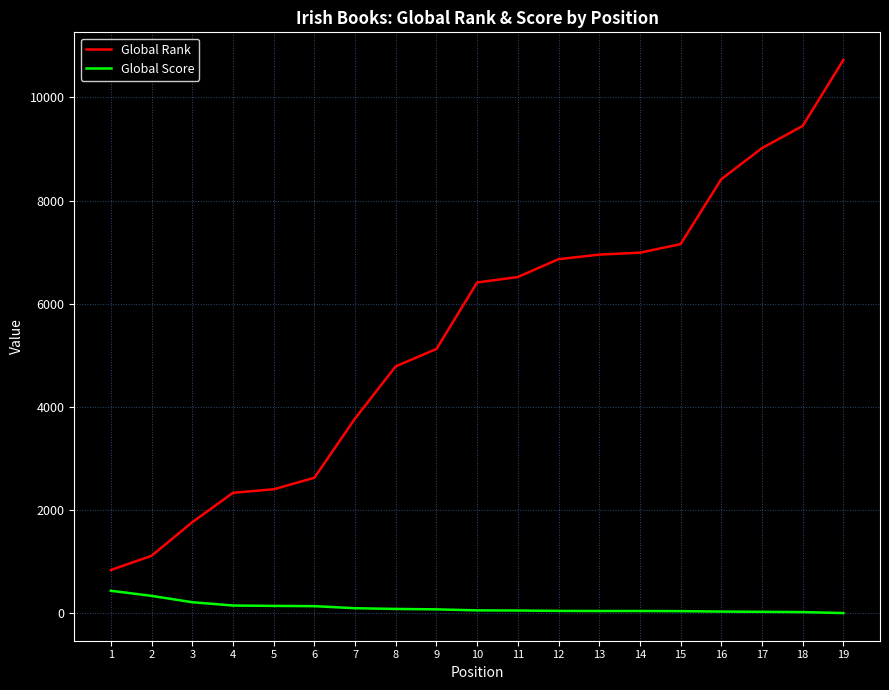

True or false: Global Rank has a value of 2734 at 14.

False